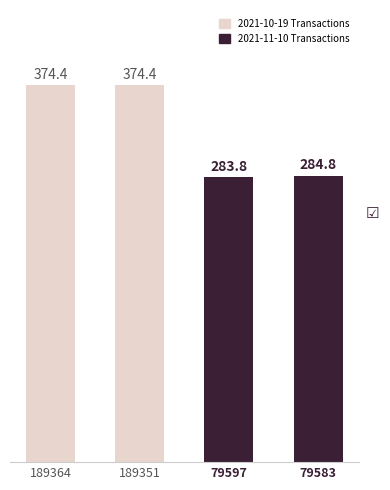

What is the value of the 2nd bar from the left?

374.4